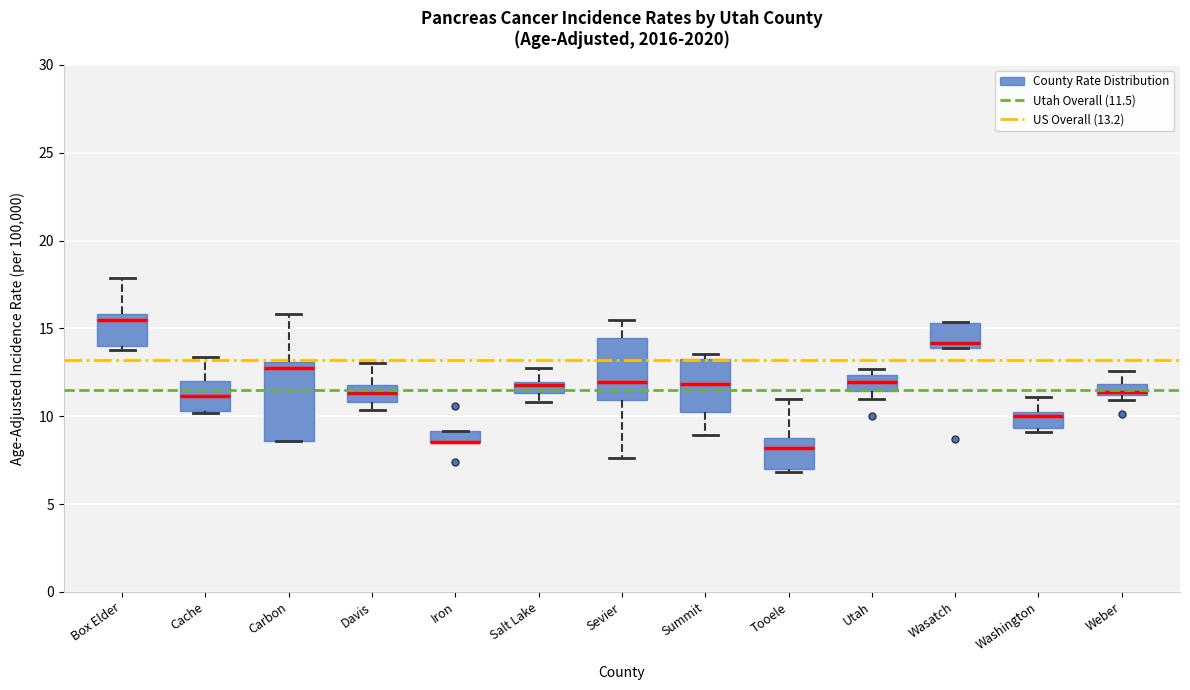

Where is the lower edge of the box for Washington on the y-axis? The values are not printed on the chart, so give them approximately, as read against the axis.

9.5